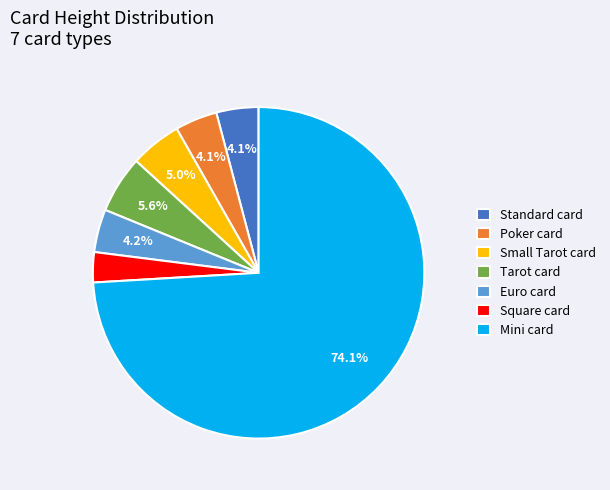

What is the largest slice in the pie chart?

Mini card